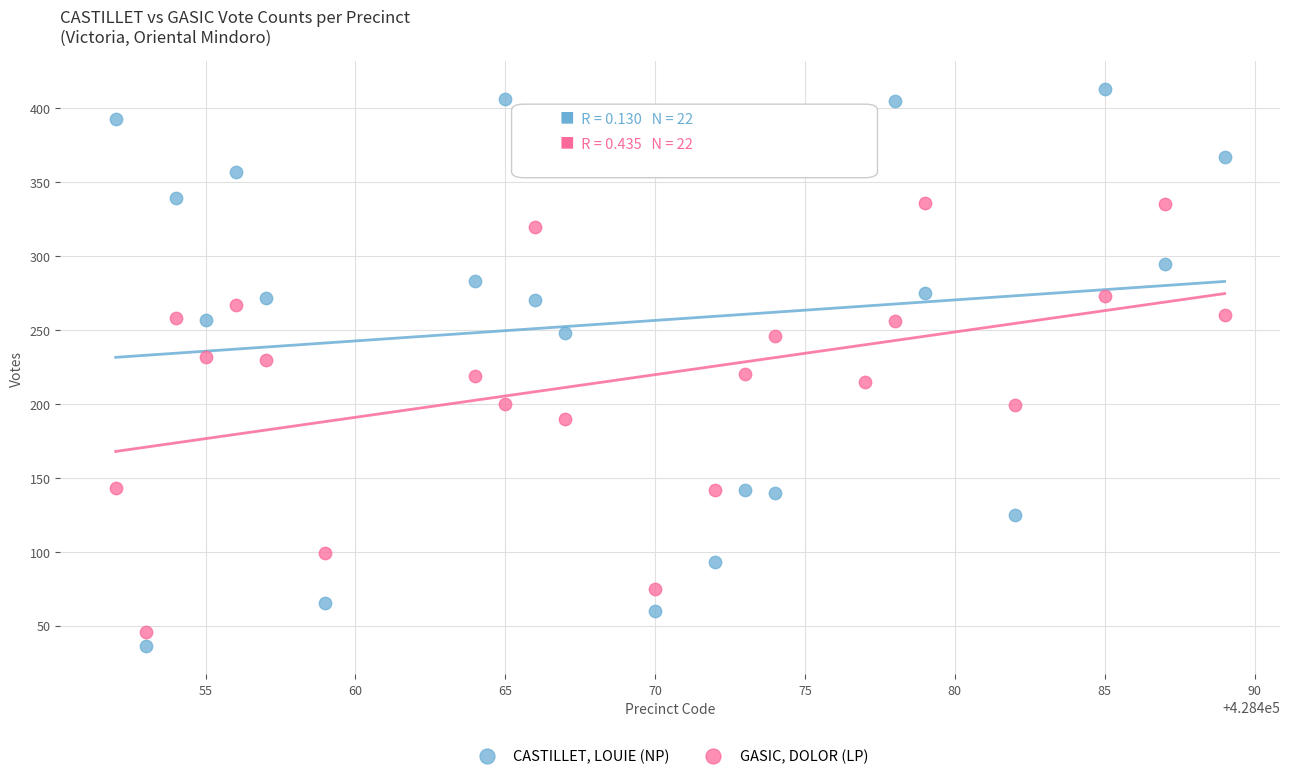

Which series has the largest Y range (max minus min)?

CASTILLET, LOUIE (NP)